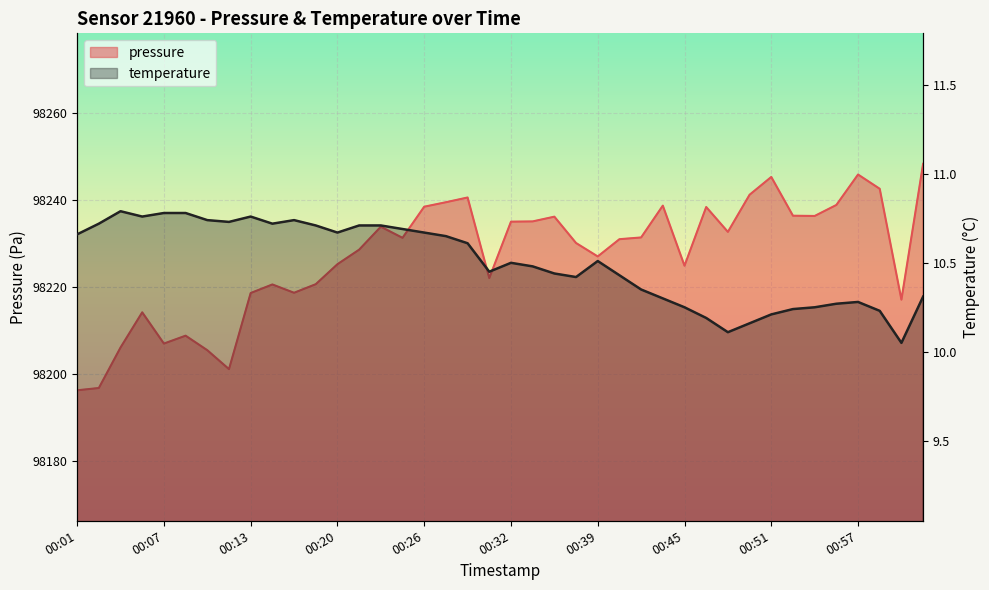

True or false: temperature has a value of 3.2 at 00:32.

False